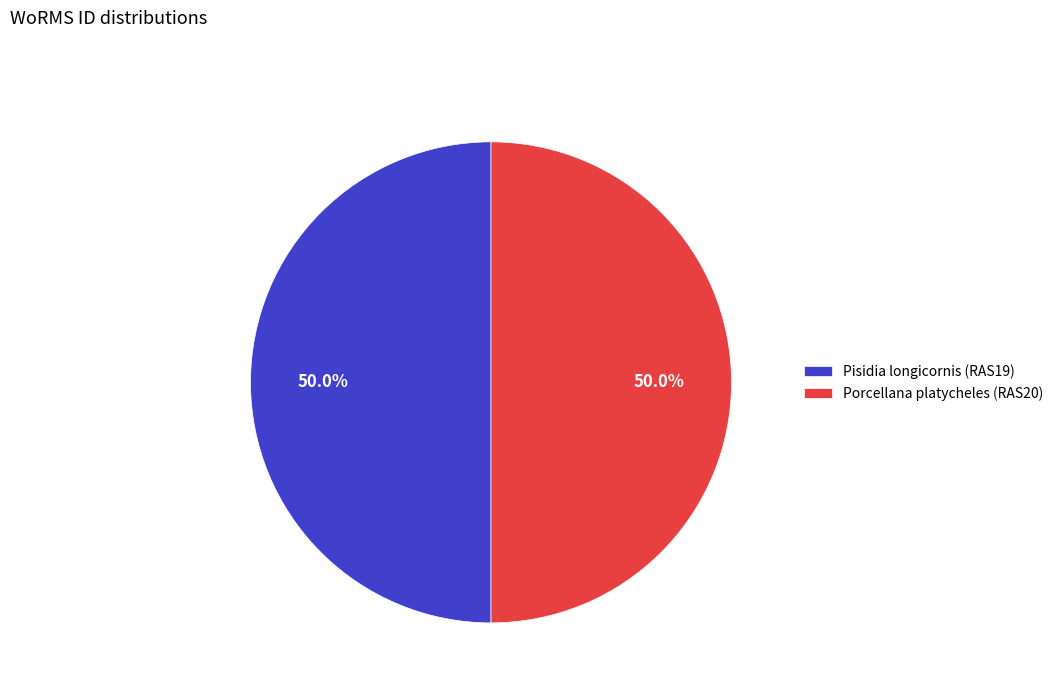

Is it true that Pisidia longicornis (RAS19) is 38% of the pie?

False